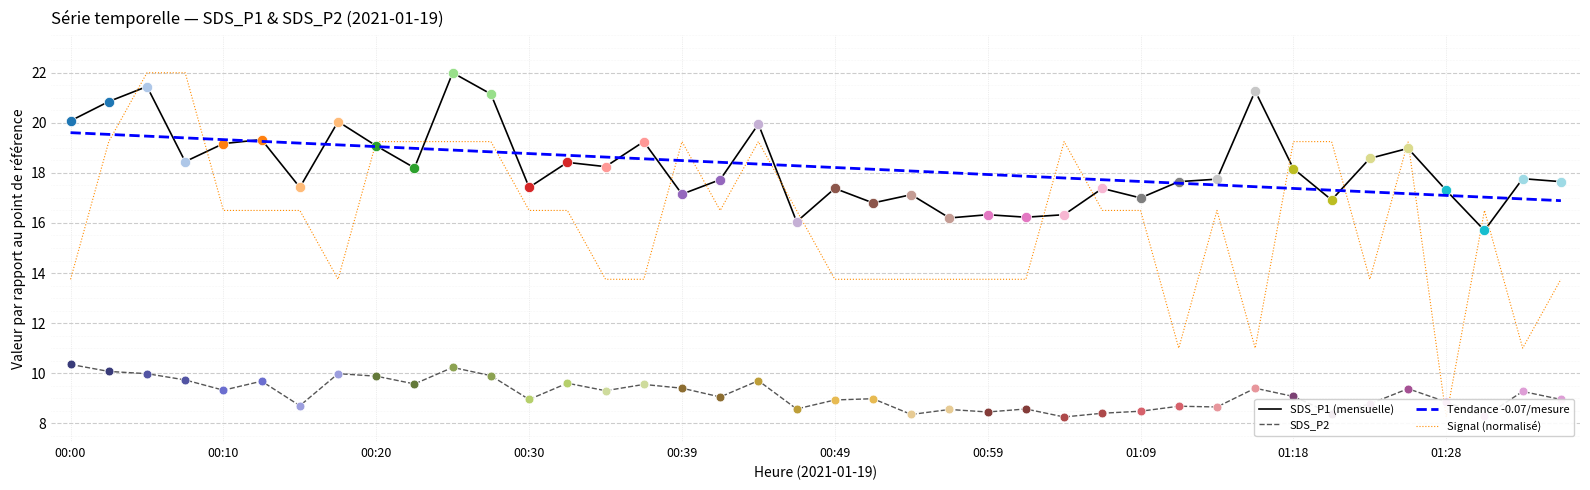

Which series reaches the minimum Y coordinate?

SDS_P2